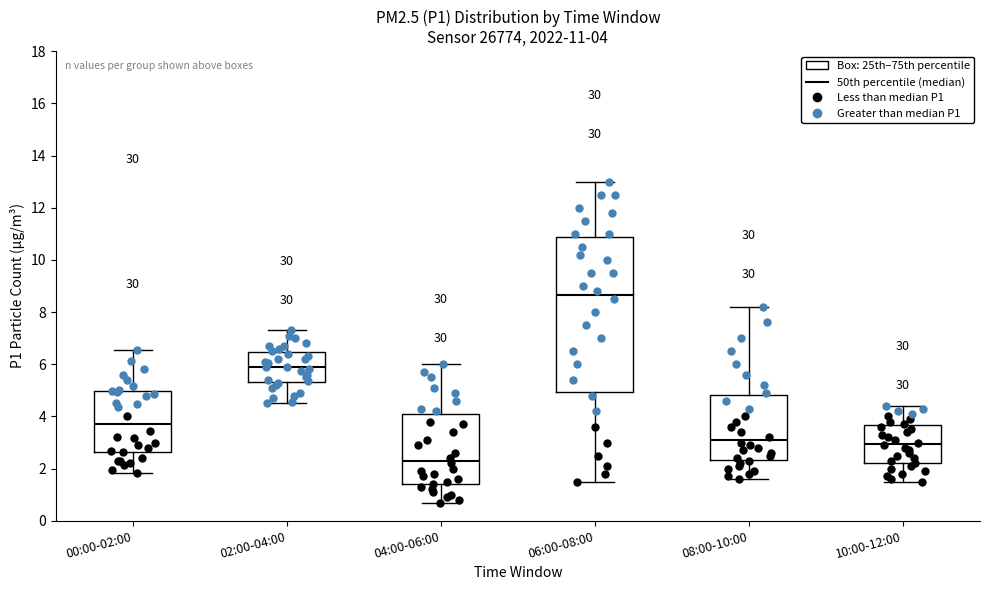

Which box's median line is the highest?

06:00-08:00